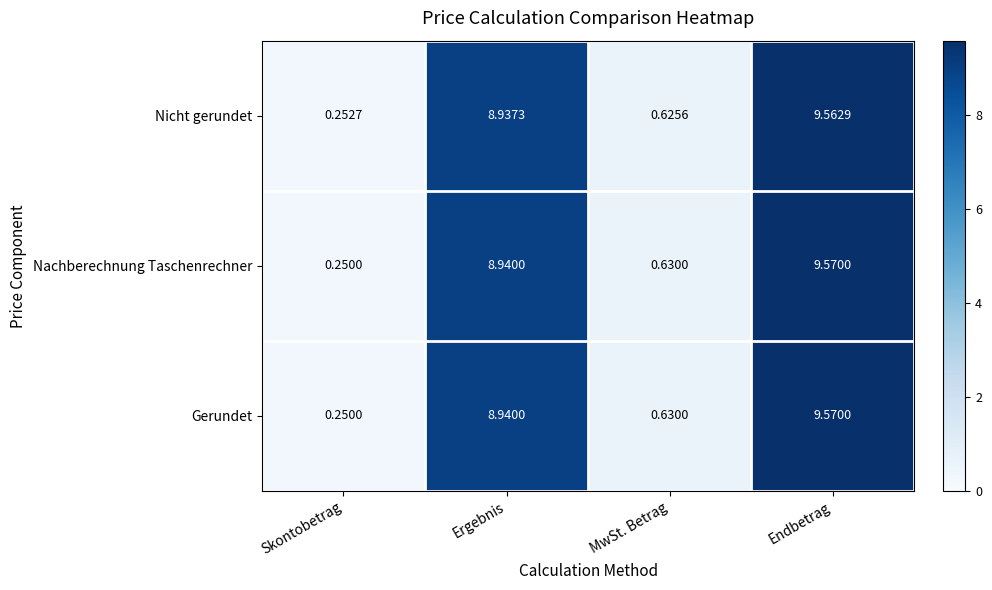

At which category is the sum across all series the highest?

Endbetrag